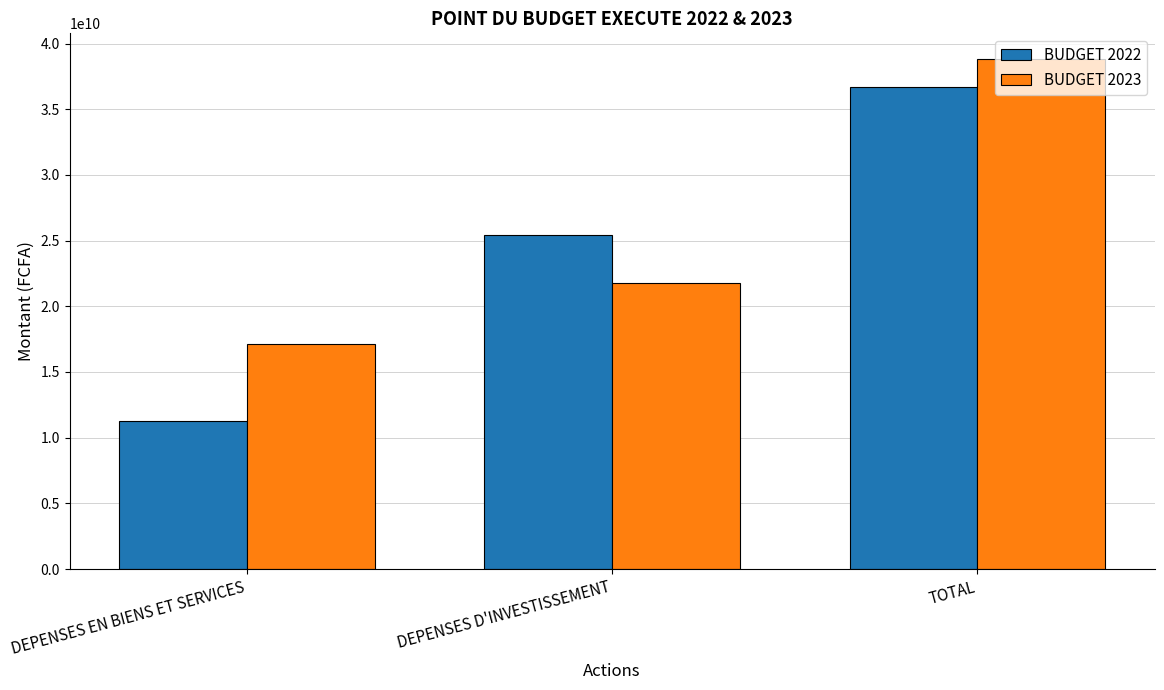

The BUDGET 2022 series shows 36686215453 at TOTAL. True or false?

True